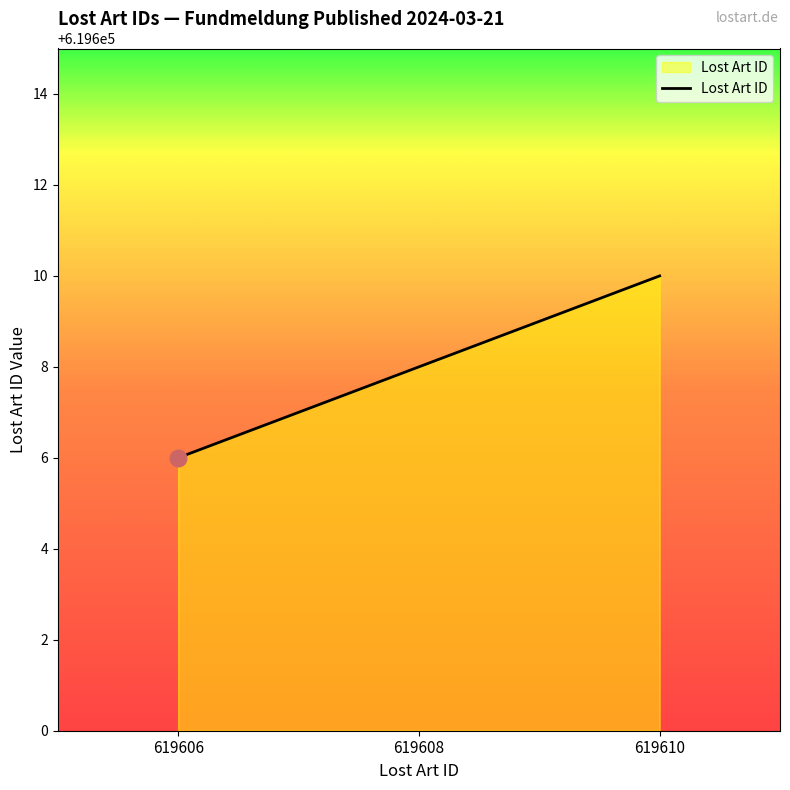

Which category has the lowest value across all series?

619606